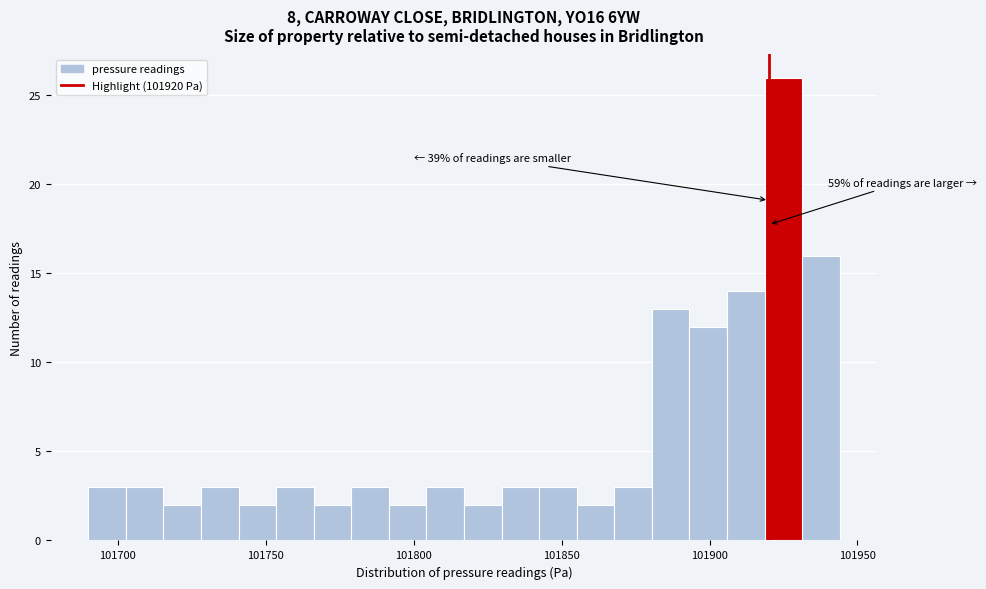

Read against the x-axis, roughly where is the centre of the tallest bar?

101925